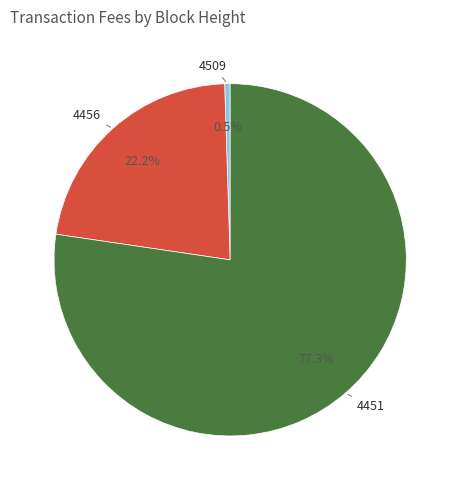

Is there a majority slice in this chart?

Yes